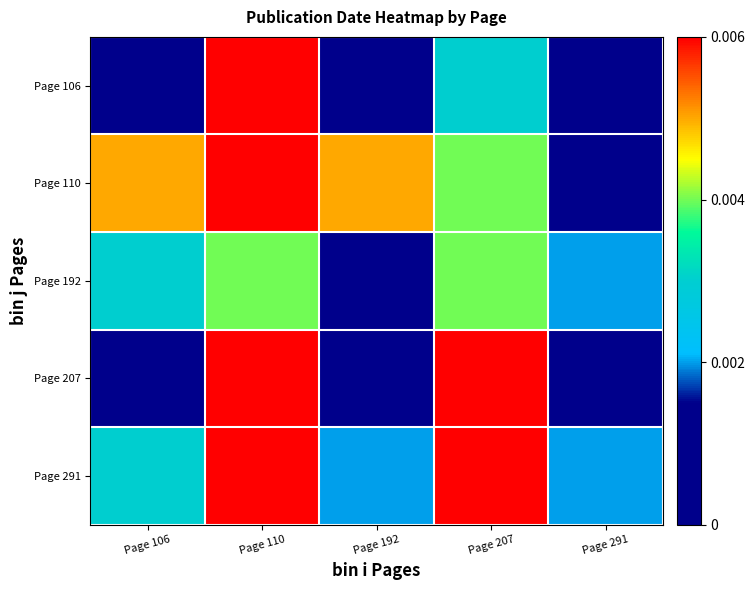

Rank the series at Page 192 from highest to lowest value.

Page 110, Page 291, Page 192, Page 207, Page 106